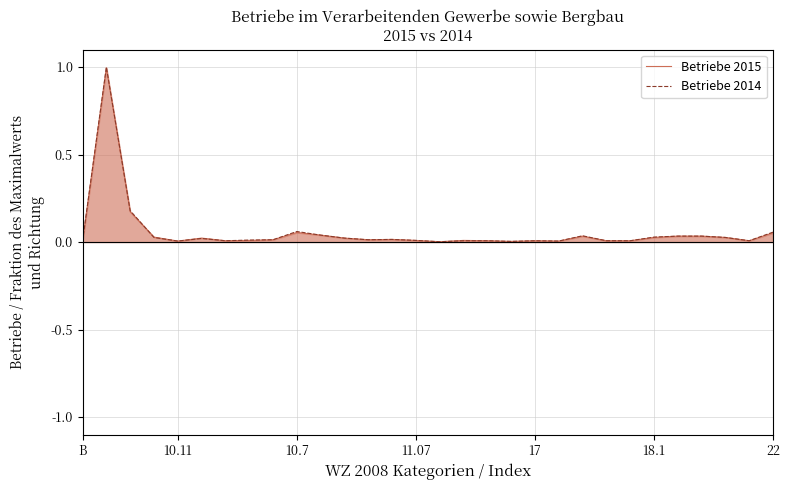

How many lines are shown in the chart?

2